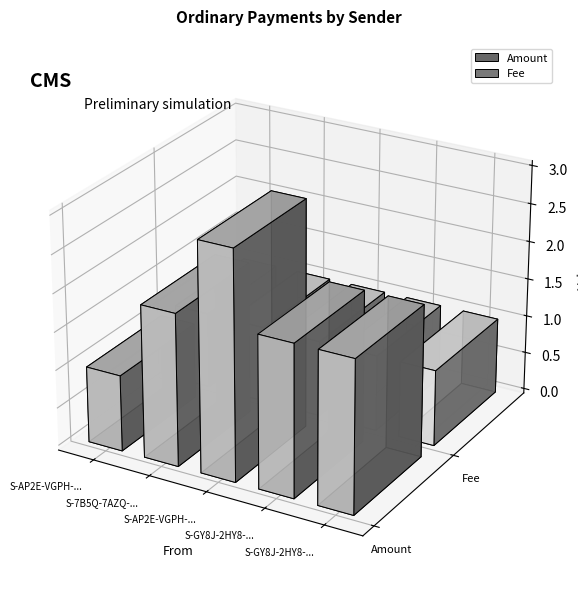

At which label is Fee closest to 1?

S-AP2E-VGPH-QYGP-8SQM8